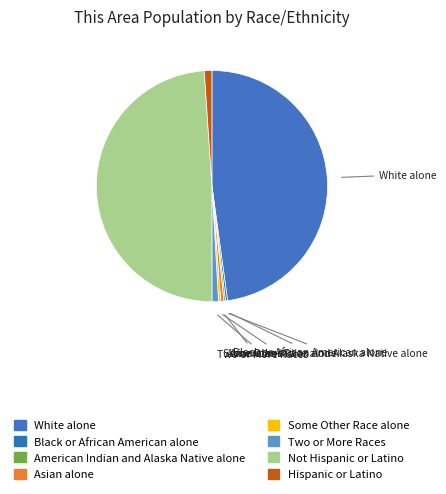

Combined, what portion of the pie is Two or More Races and Asian alone?

1.4%